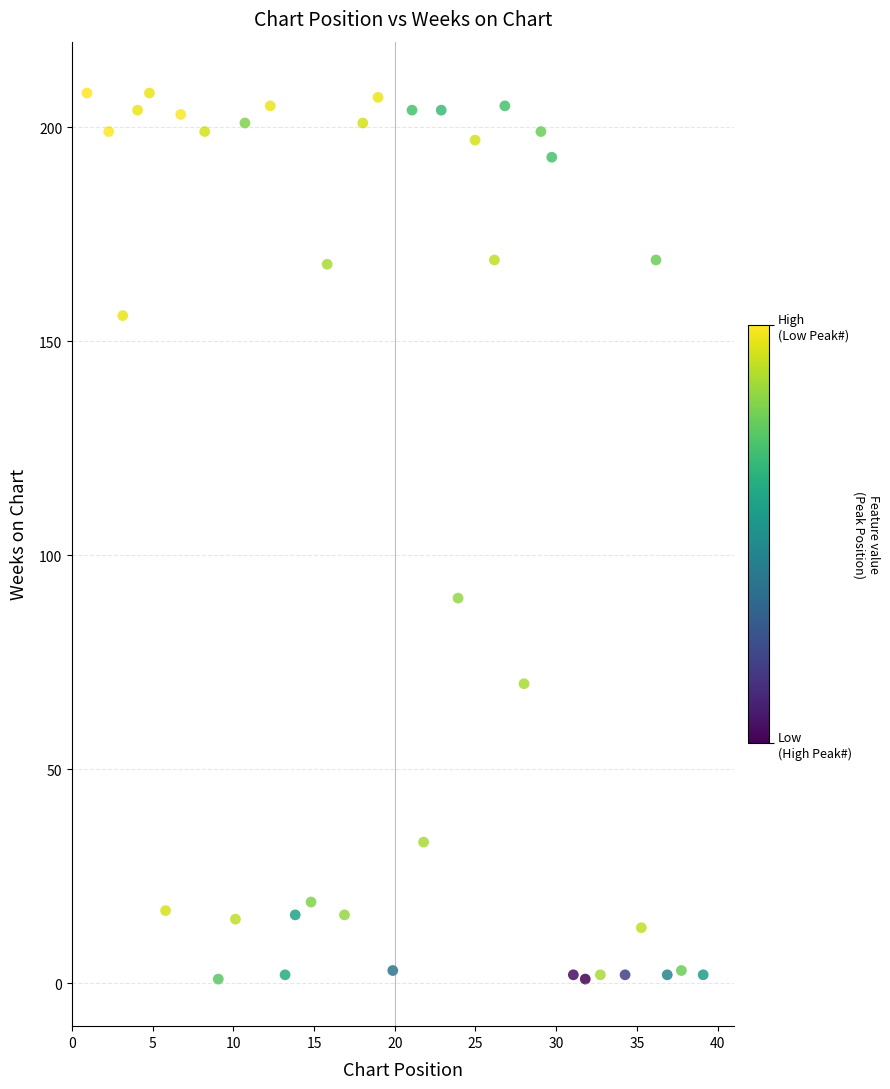

What Y value in the scatter plot is closest to 104?

90